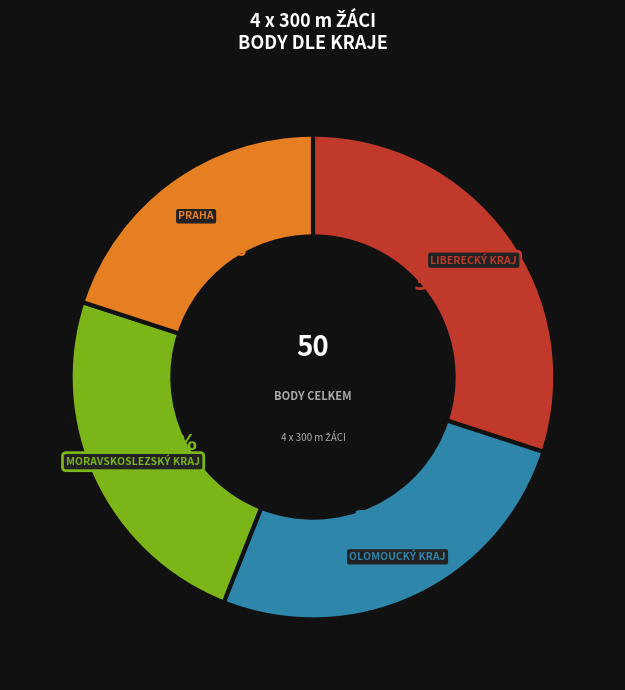

To the nearest percent, what is the average slice percentage?

25%